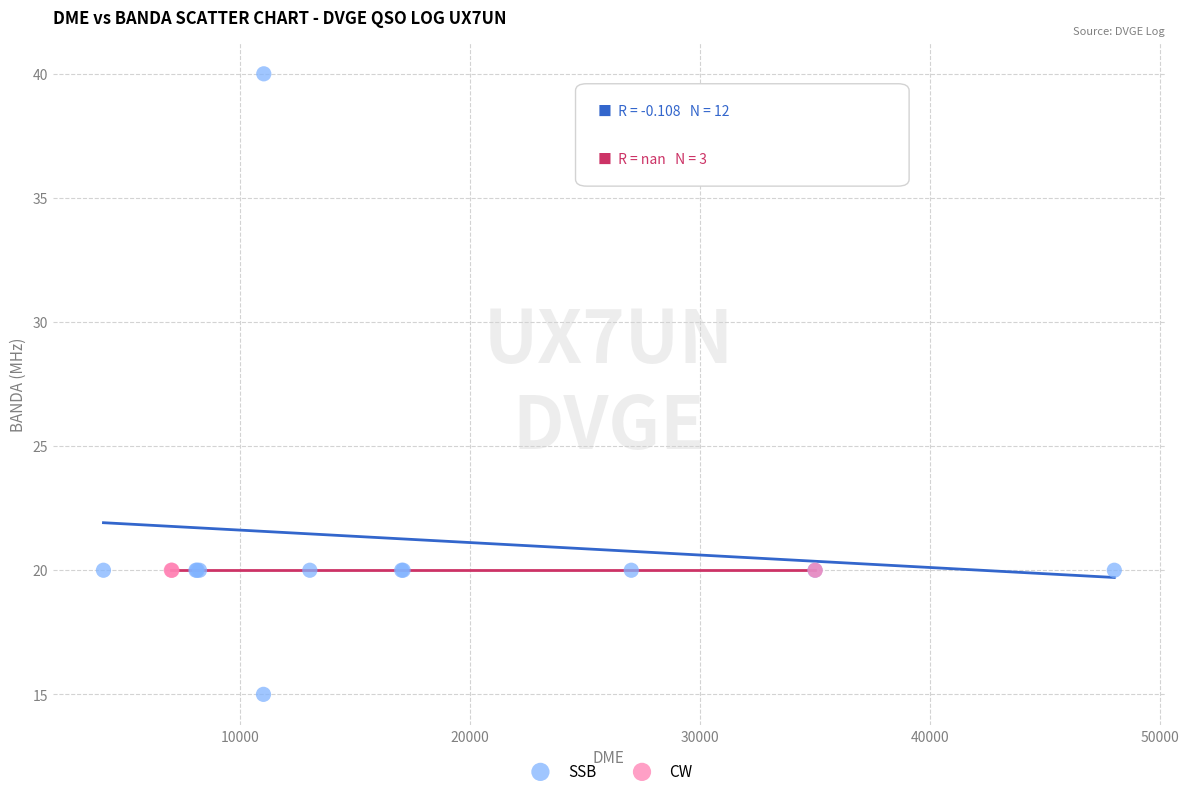

Which series reaches the minimum Y coordinate?

SSB